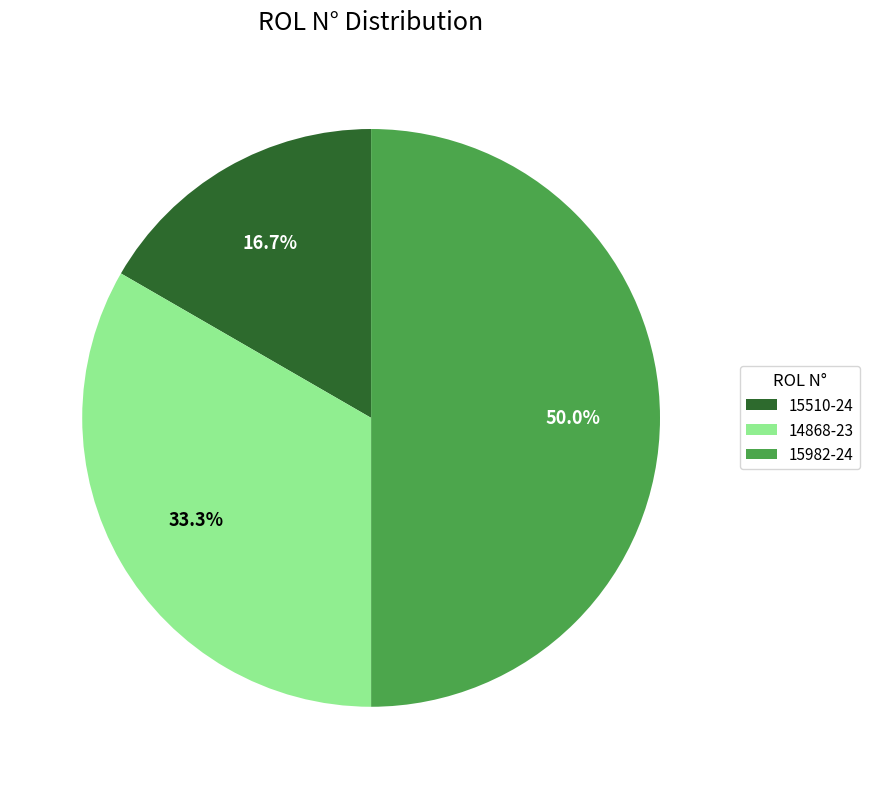

Is 14868-23 the majority of the pie?

No